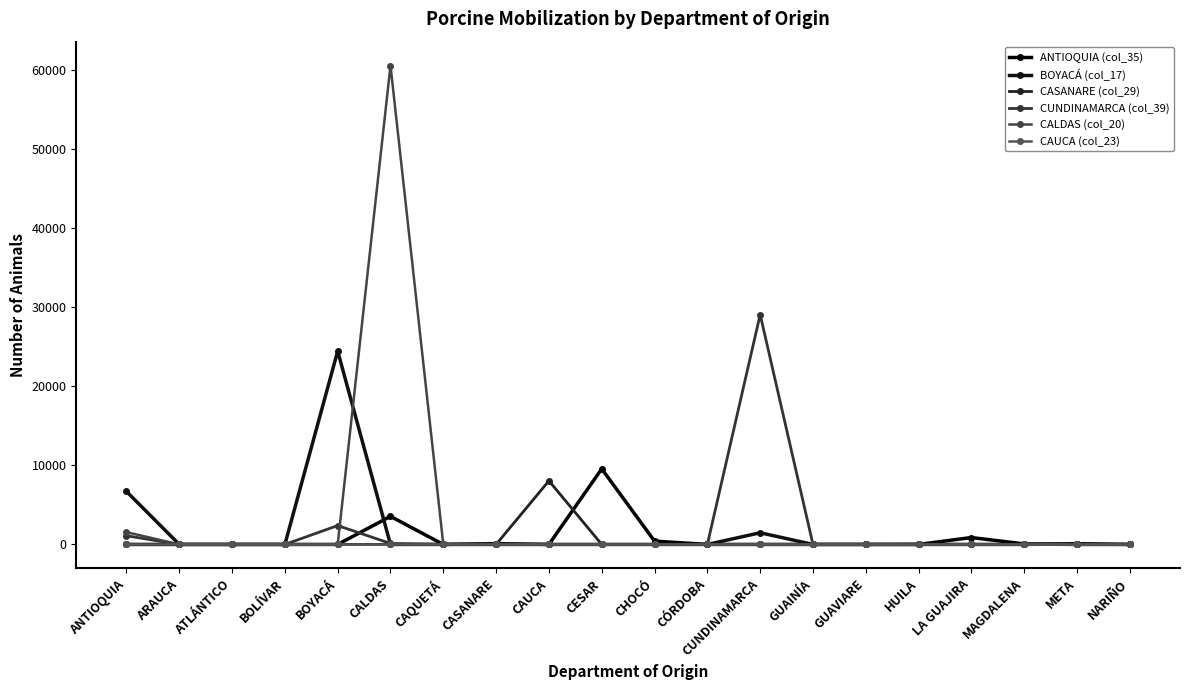

At which label does CALDAS (col_20) reach its minimum?

ARAUCA